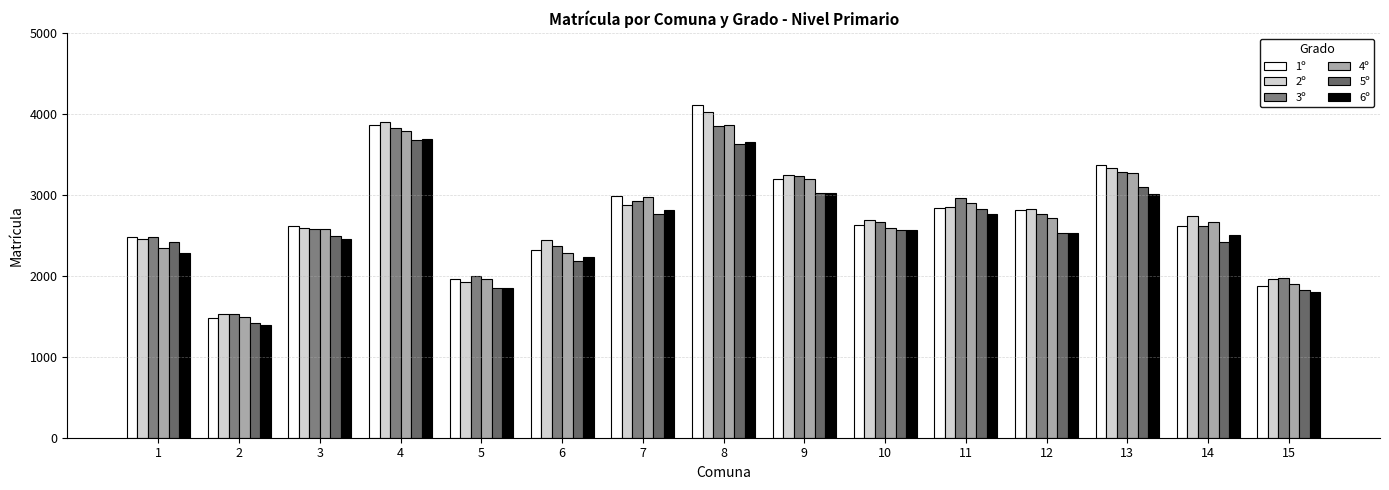

Are the bars horizontal?

No